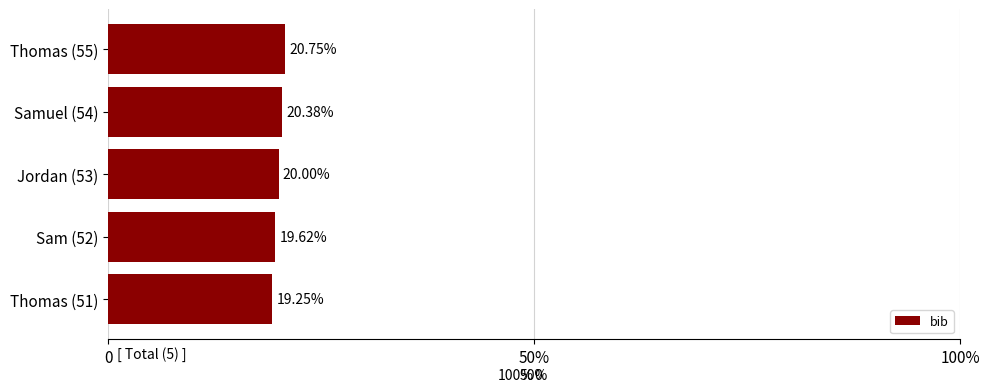

Does the chart contain any negative values?

No